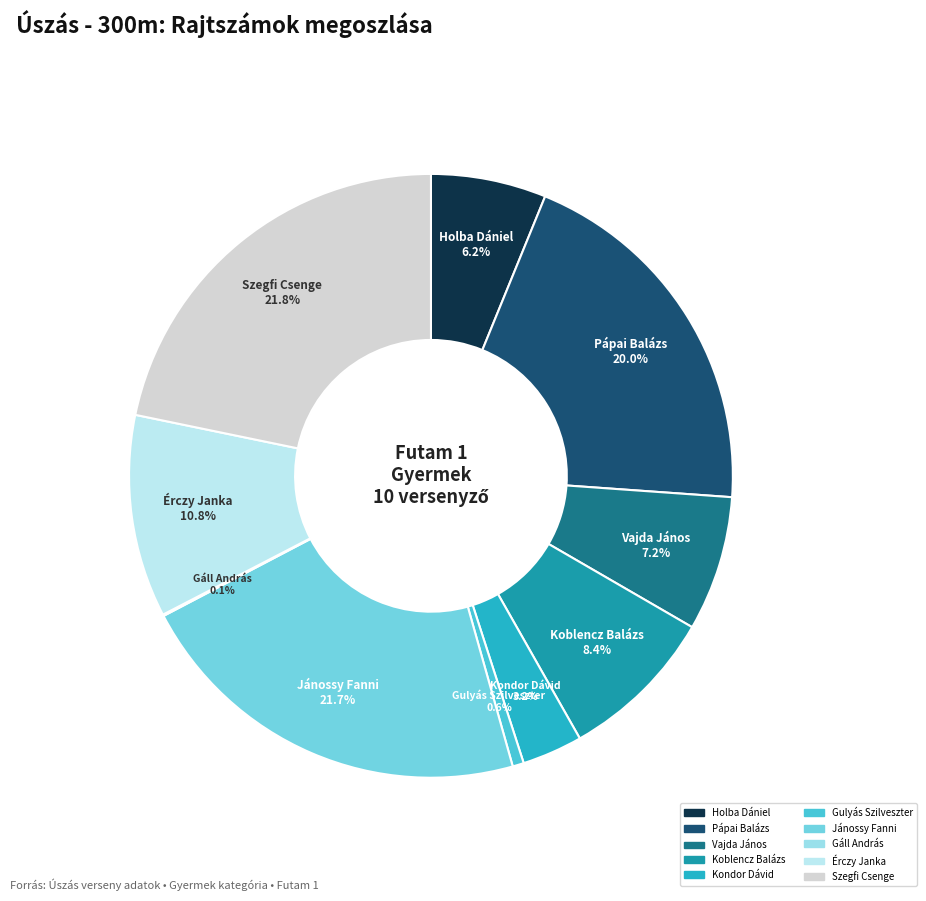

Is there any slice that represents more than half of the pie?

No